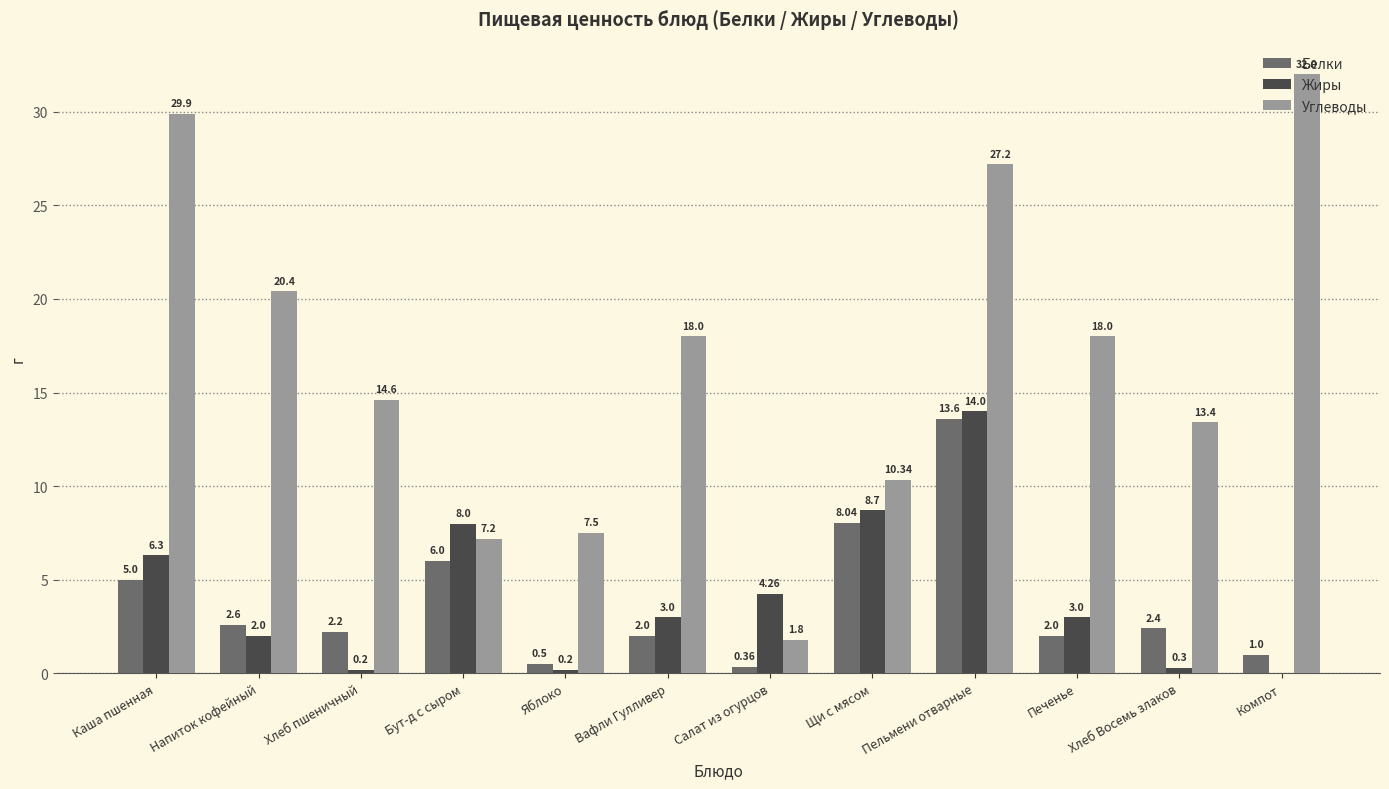

At which category is the sum across all series the highest?

Пельмени отварные